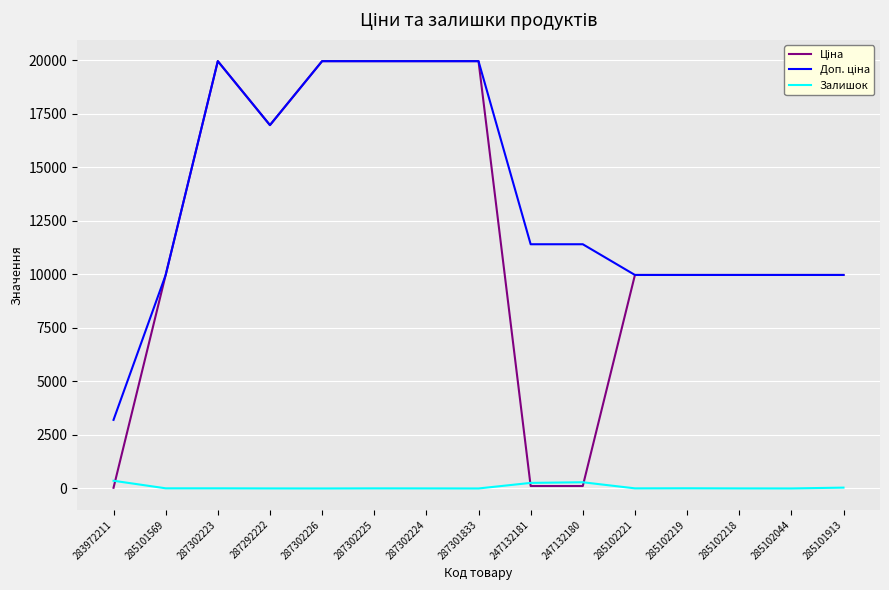

Does the chart display data point markers on the line(s)?

No